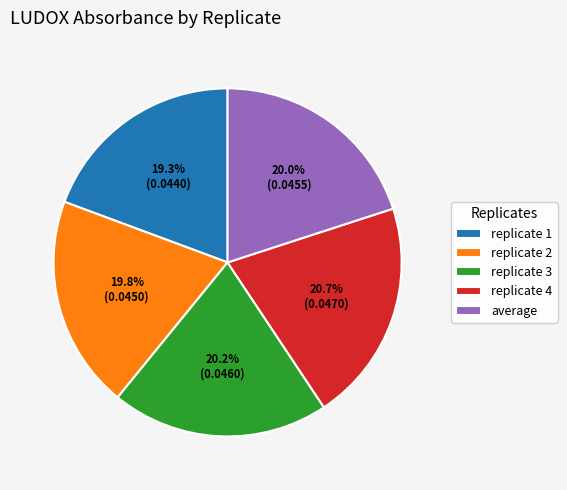

How many slices are in this pie chart?

5